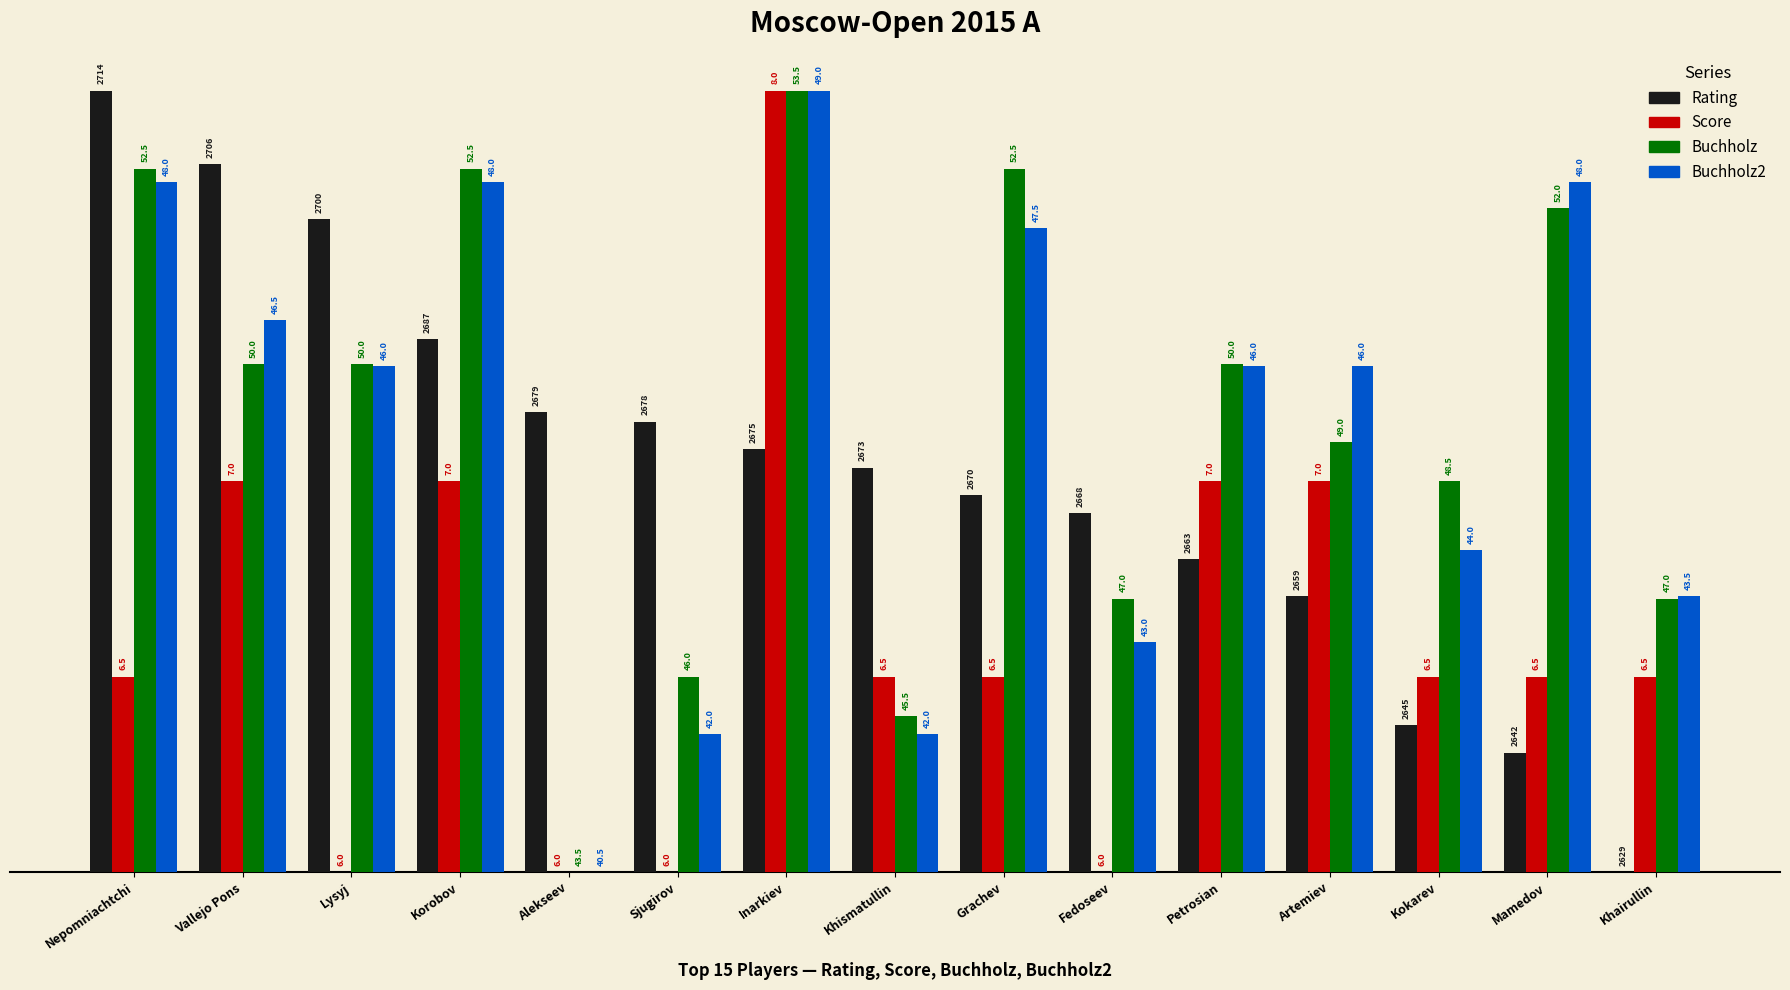

Reading right to left, extract all data points from this chart.

Rating: 0.0	15.3	18.8	35.3	40.0	45.9	48.2	51.8	54.1	57.6	58.8	68.2	83.5	90.6	100.0
Score: 25.0	25.0	25.0	50.0	50.0	0.0	25.0	25.0	100.0	0.0	0.0	50.0	0.0	50.0	25.0
Buchholz: 35.0	85.0	50.0	55.0	65.0	35.0	90.0	20.0	100.0	25.0	0.0	90.0	65.0	65.0	90.0
Buchholz2: 35.3	88.2	41.2	64.7	64.7	29.4	82.4	17.6	100.0	17.6	0.0	88.2	64.7	70.6	88.2